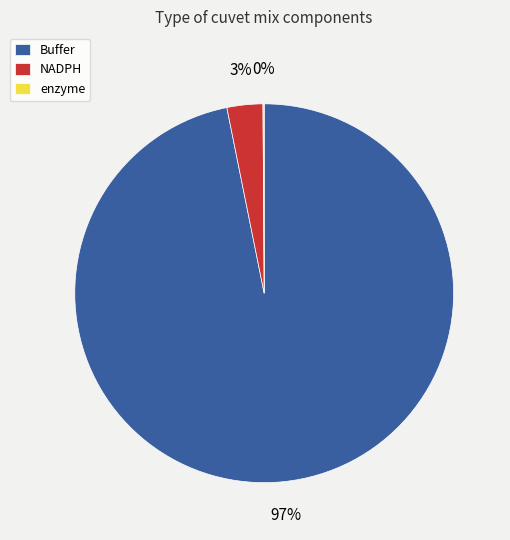

To the nearest percent, what is the difference between the largest and smallest slice percentages?

97%